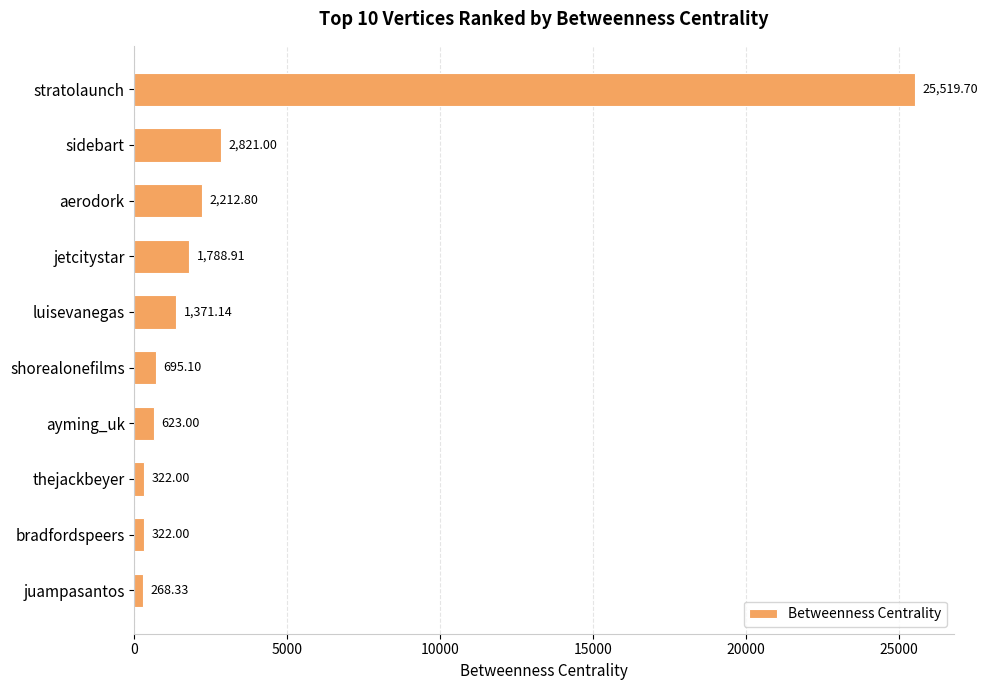

At which category does the chart reach its minimum across all series?

juampasantos